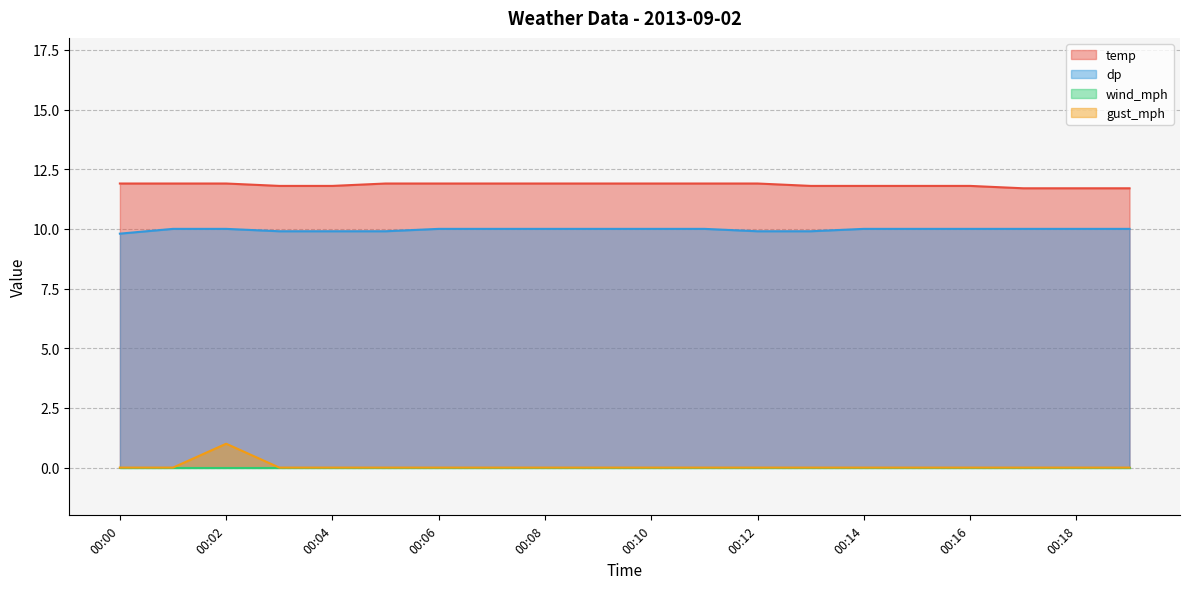

Where is dp nearest to the value 9?

00:00